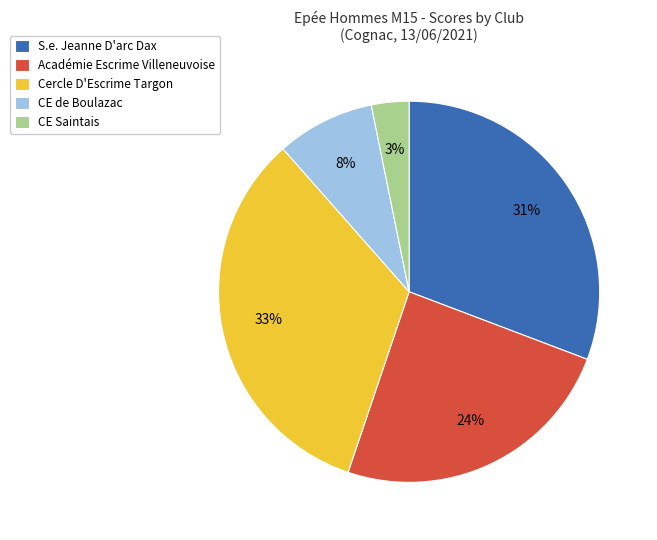

Does any single category account for the majority?

No